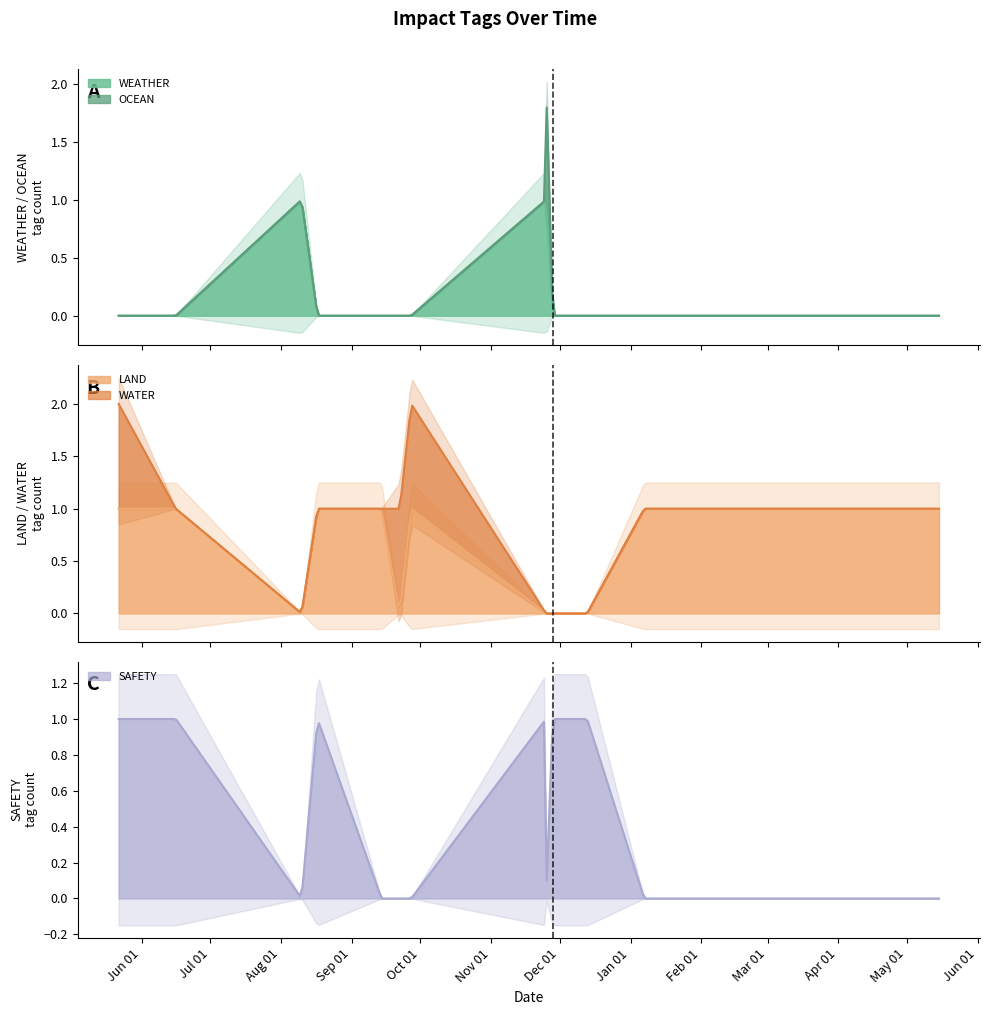

What is the sum of all WEATHER values?

3